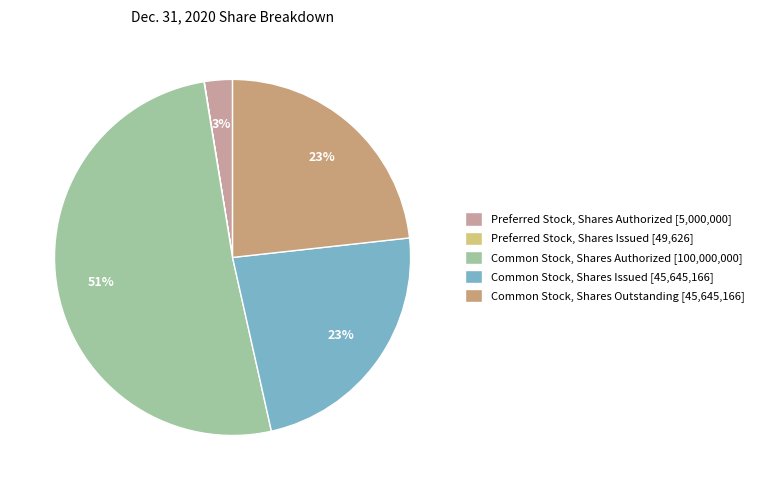

The Common Stock, Shares Issued slice represents 18% of the pie. True or false?

False